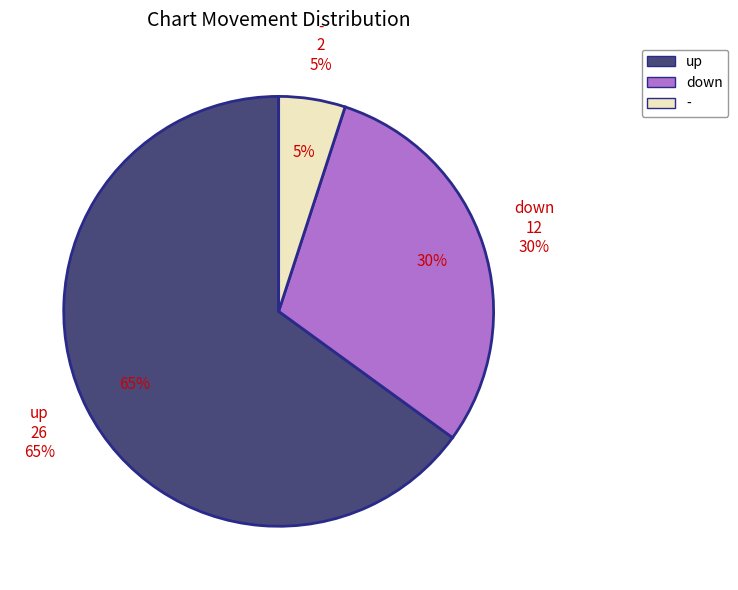

Is it true that - is 3% of the pie?

False